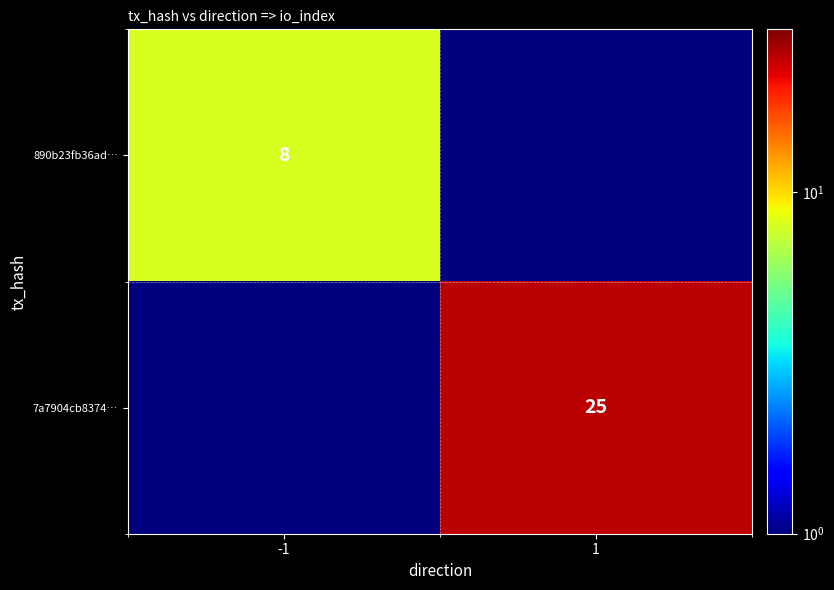

True or false: 890b23fb36ad… has a value of 8.0 at -1.

True